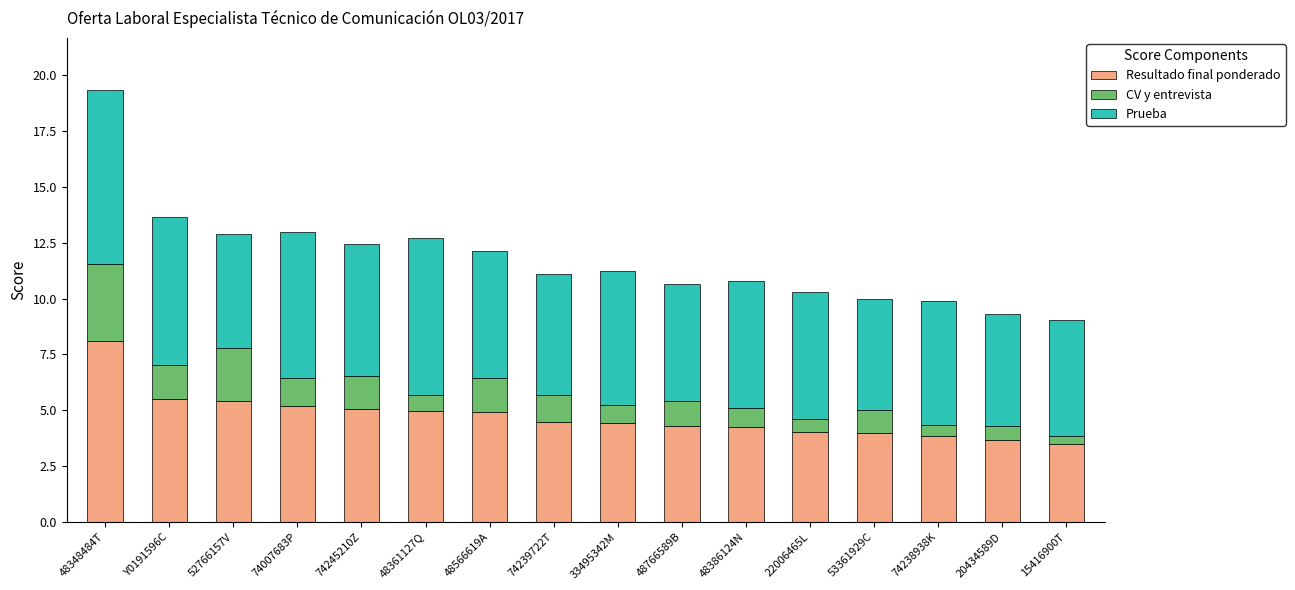

What is the difference between the maximum and second lowest values in the Resultado final ponderado series?

4.5